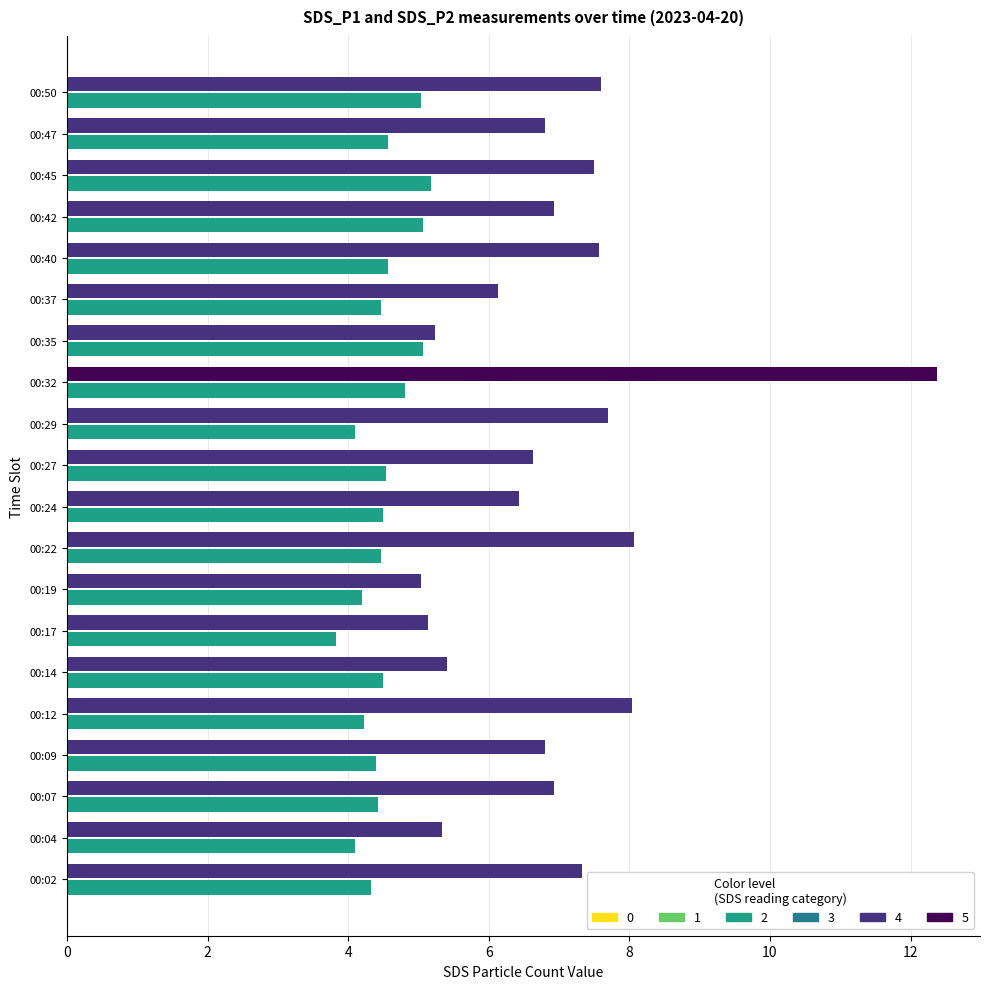

At which category does the chart reach its peak across all series?

00:32